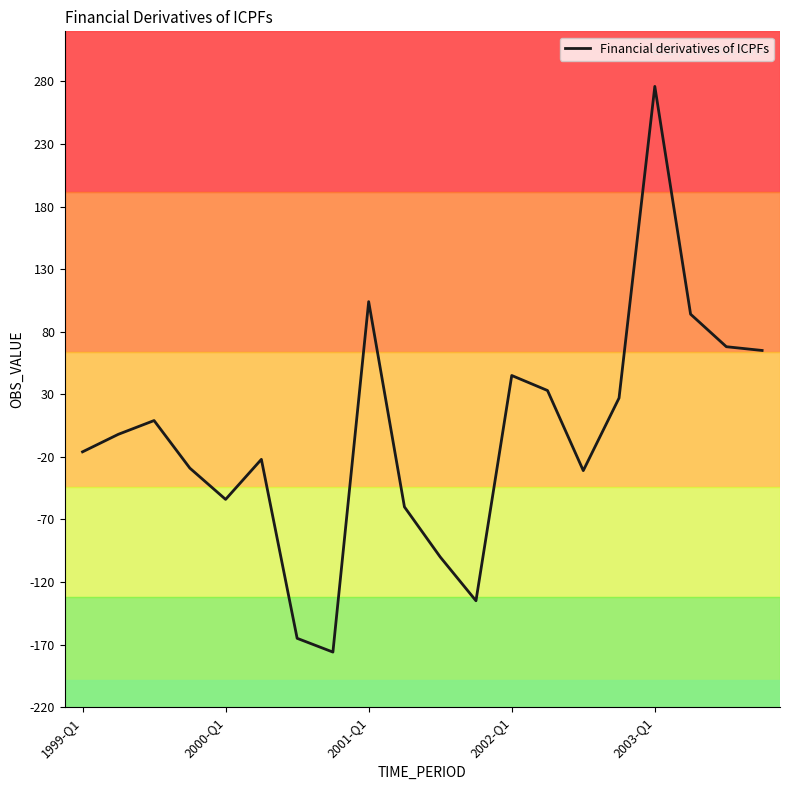

What is the difference between the maximum and minimum values?

452